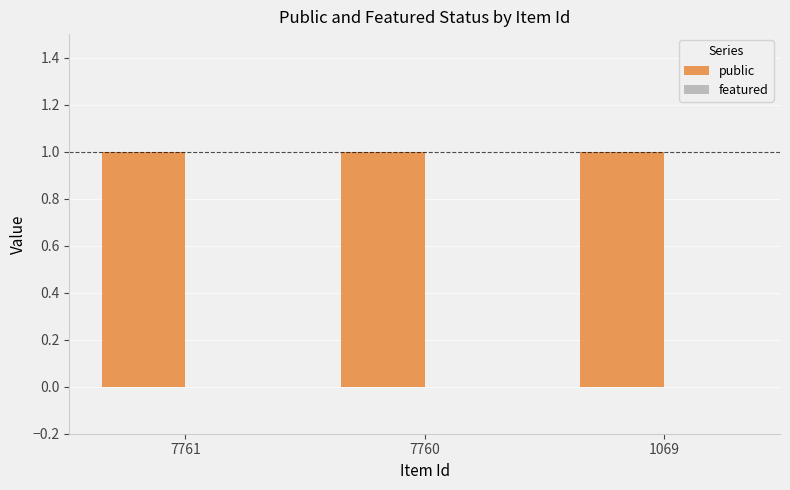

Which series has the largest range (max minus min)?

public